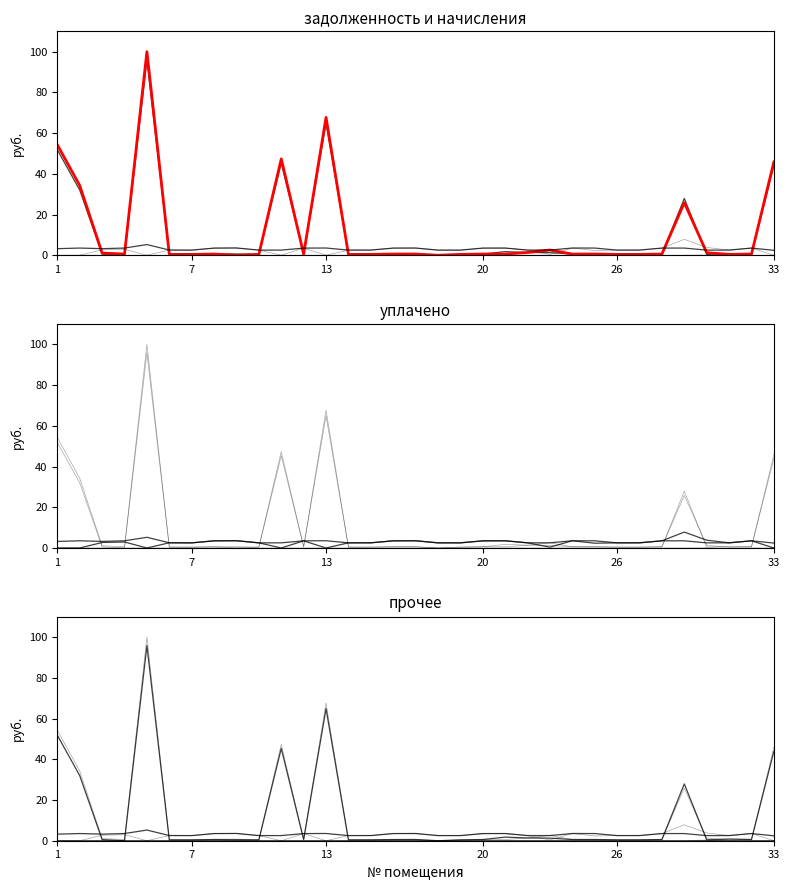

Reading left to right, what are all the values shown in this chart?

задолженность (col_1): 51.8	32.0	0.5	0.0	95.9	0.4	0.4	0.6	0.6	0.4	45.3	0.6	64.9	0.4	0.4	0.6	0.6	0.0	0.4	0.6	1.8	1.3	1.3	0.6	0.6	0.4	0.4	0.6	27.9	0.4	0.8	0.6	43.9
задолженность (col_6): 54.3	34.2	1.1	0.6	100.0	0.4	0.4	0.6	0.0	0.4	47.3	0.6	67.7	0.4	0.4	0.6	0.6	0.0	0.4	0.6	0.6	1.4	2.6	0.6	0.6	0.4	0.4	0.6	25.8	1.3	0.4	0.6	45.8
начислено (col_3): 3.2	3.5	3.2	3.5	5.2	2.6	2.5	3.5	3.6	2.5	2.5	3.5	3.6	2.5	2.5	3.5	3.5	2.5	2.5	3.5	3.5	2.5	2.5	3.5	3.5	2.5	2.5	3.5	3.5	2.5	2.5	3.5	2.4
уплачено (col_4): 0.0	0.0	2.7	2.9	0.0	2.6	2.5	3.5	3.6	2.5	0.0	3.5	0.0	2.5	2.5	3.5	3.5	2.5	2.5	3.5	3.5	2.5	0.4	3.5	2.3	2.5	2.5	3.5	7.8	3.8	2.5	3.5	0.0
пени (col_8): 0.0	0.0	0.0	0.0	0.0	0.0	0.0	0.0	0.0	0.0	0.0	0.0	0.0	0.0	0.0	0.0	0.0	0.0	0.0	0.0	0.0	0.0	0.0	0.0	0.0	0.0	0.0	0.0	0.0	0.1	0.0	0.0	0.0